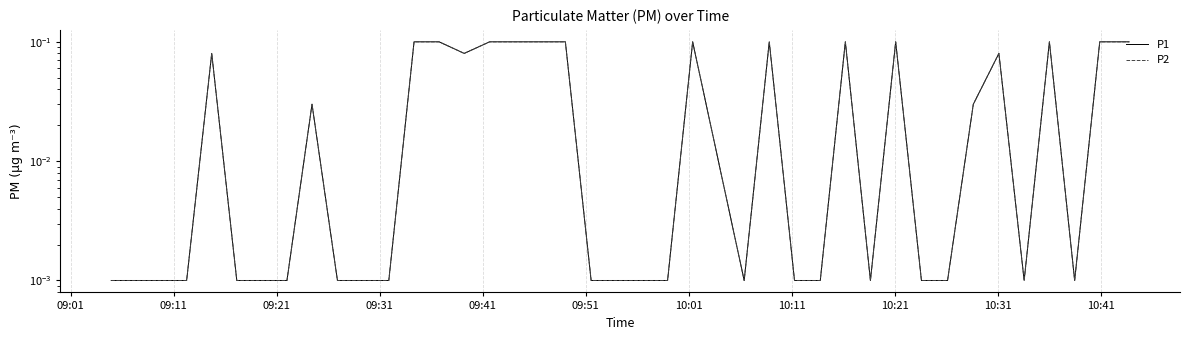

Count the number of data series in this chart.

2